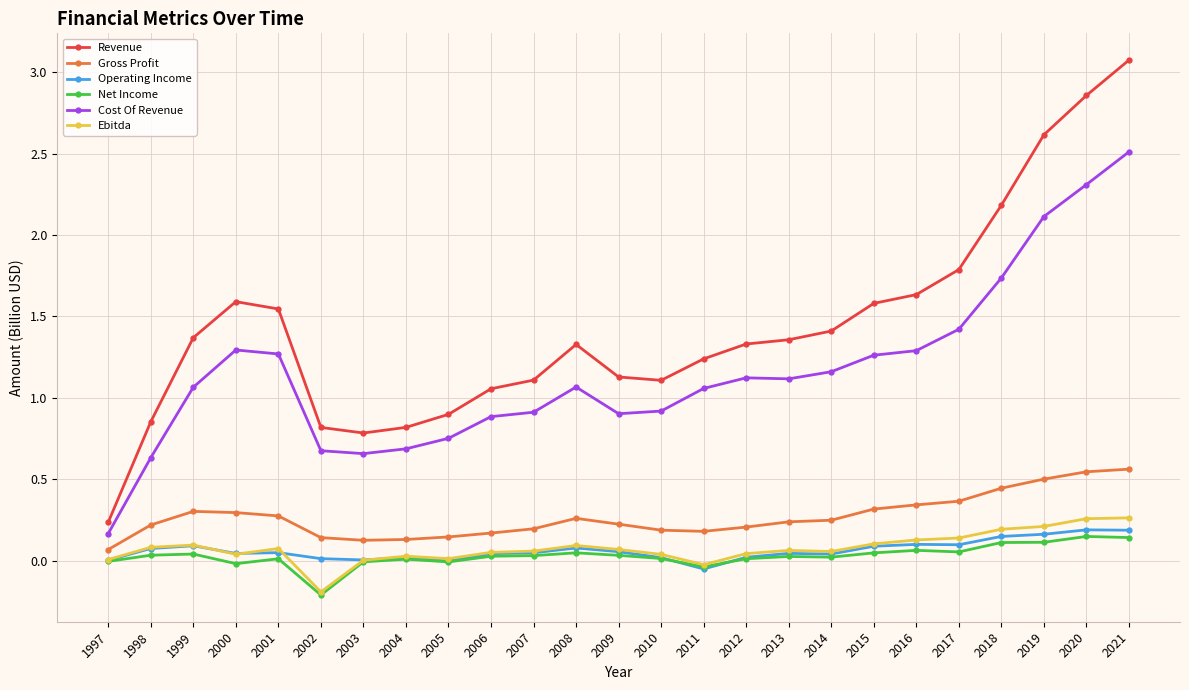

At how many categories does at least one series exceed 2?

4